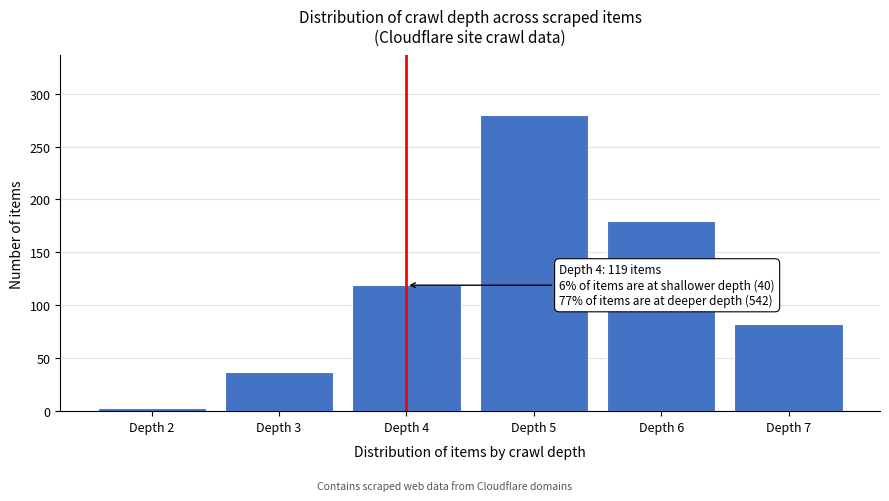

Over which range of the x-axis is the bar tallest?

4.5 to 5.5